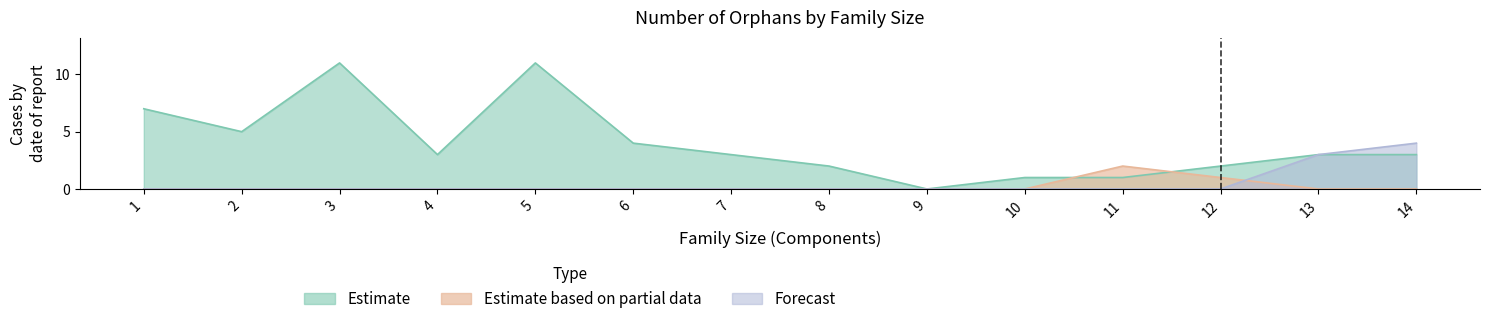

How many intersections are there between Estimate based on partial data and Estimate?

2